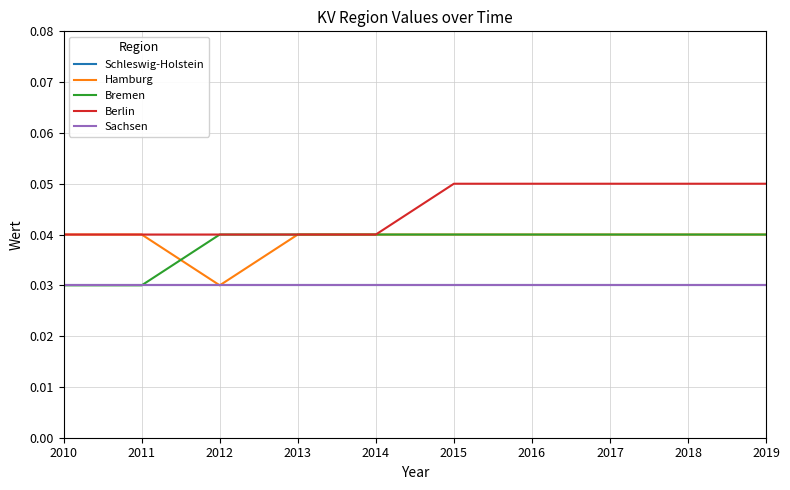

Count the Bremen values in the range 0 to 1.

10